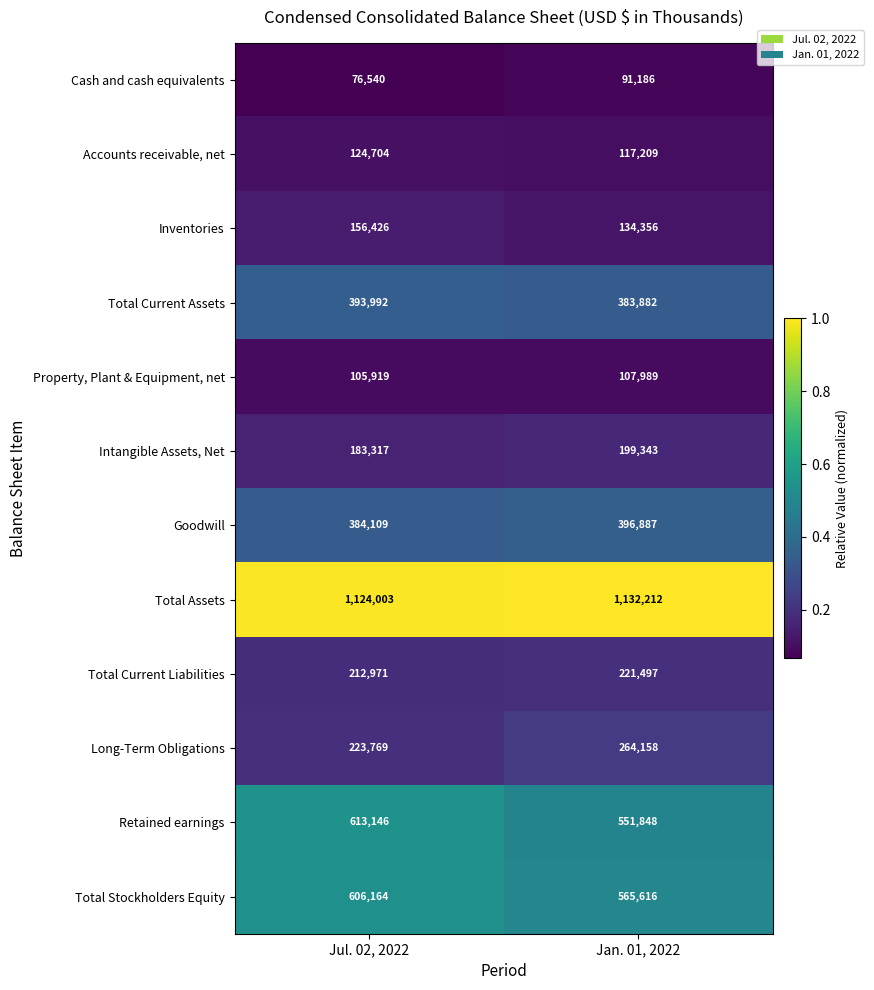

Read the Inventories value at Jul. 02, 2022, to the nearest 50.

156450